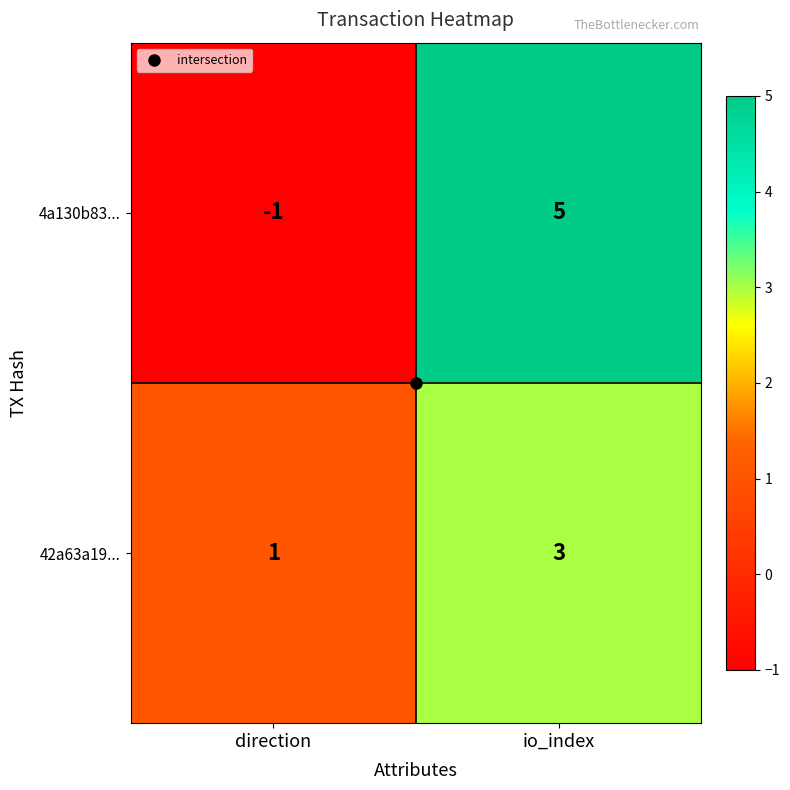

Which series has the widest spread of values?

4a130b83...